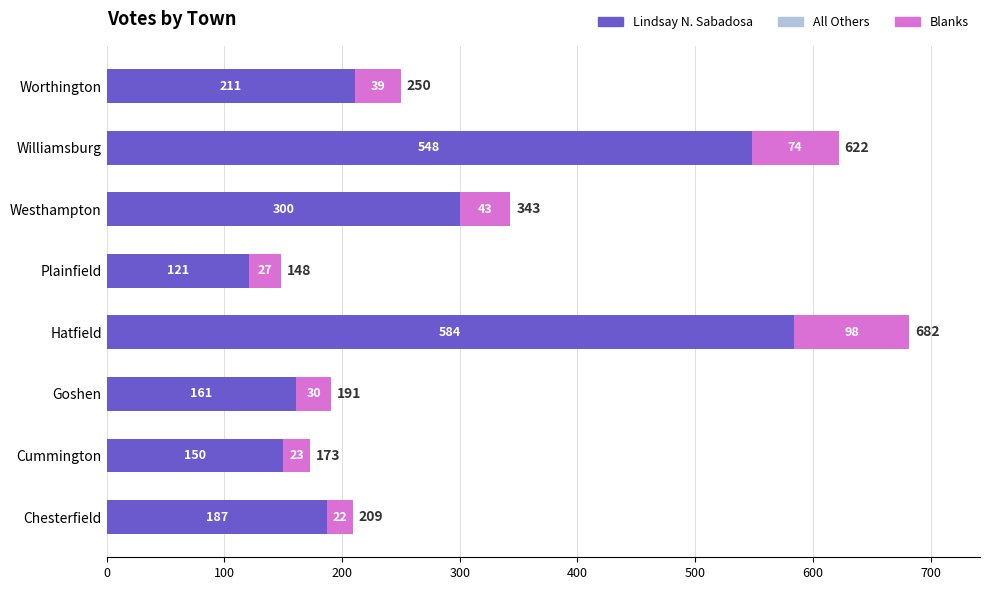

Is it true that Lindsay N. Sabadosa equals 548 at Williamsburg?

True